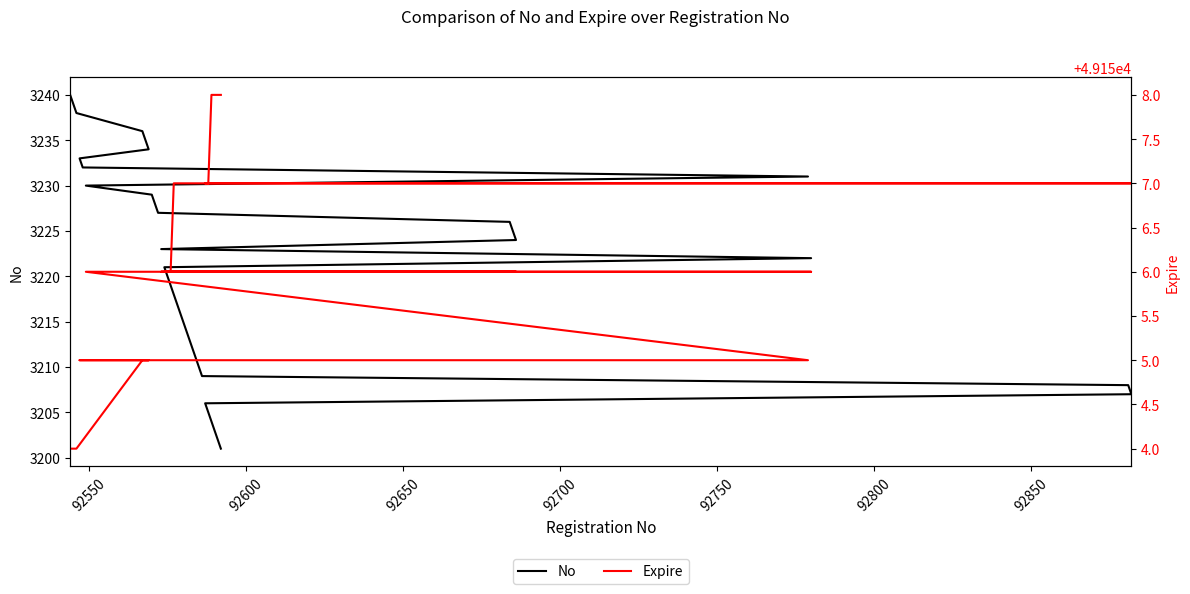

List the series in order of their peak value, highest first.

Expire, No